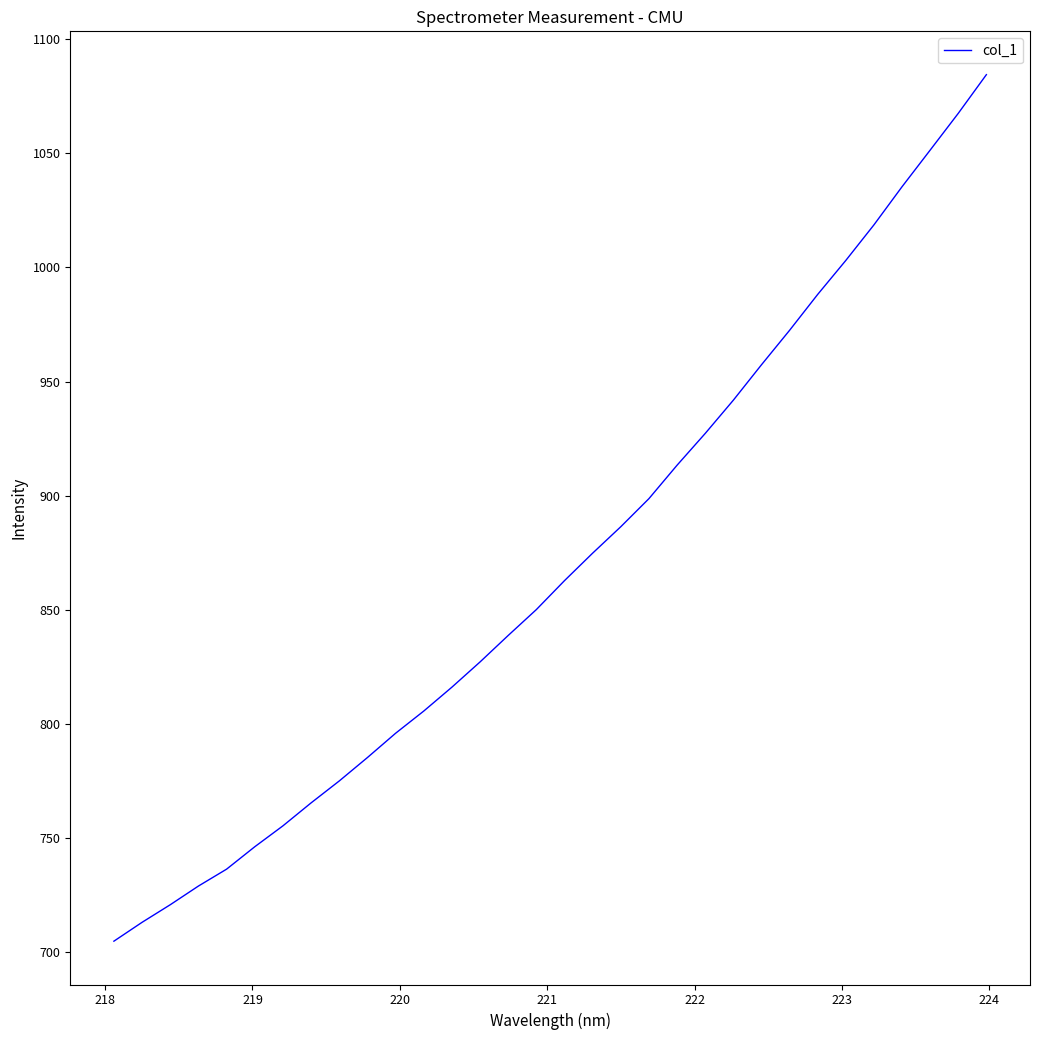

What is the difference between the maximum and minimum values?

379.5